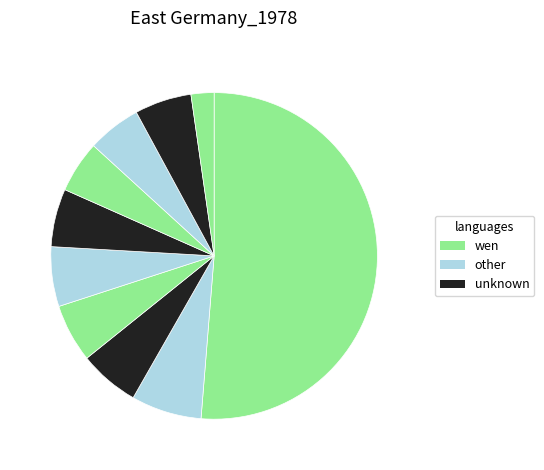

To the nearest percent, what is the difference between the largest and smallest slice percentages?

49%